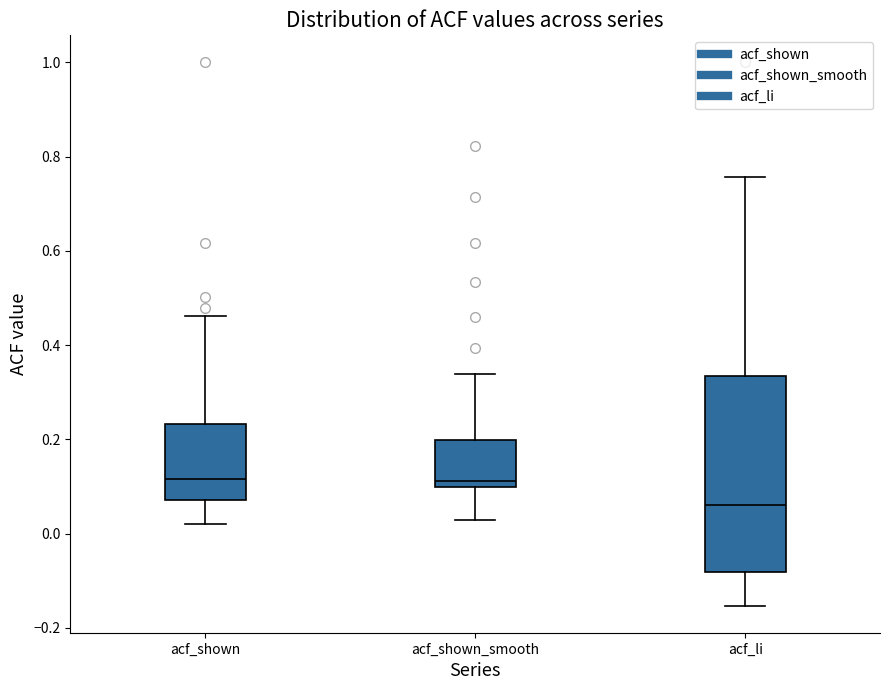

Where does the upper whisker of the box for acf_li end on the y-axis? The values are not printed on the chart, so give them approximately, as read against the axis.

0.76